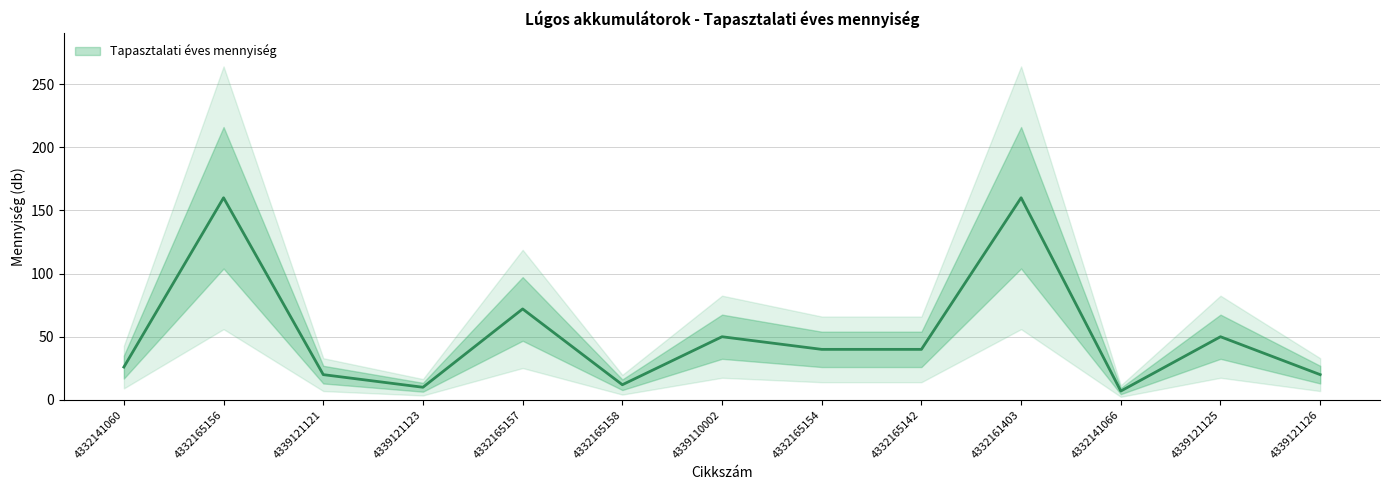

What is the change in value from 4339110002 to 4332161403?

+110